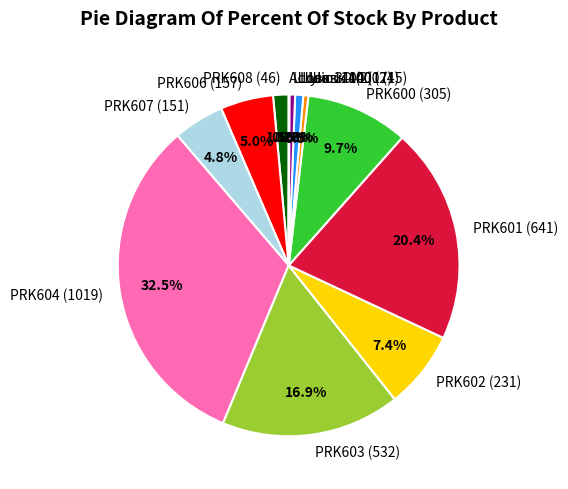

How much of the chart is everything except PRK607 (151)?

95.2%